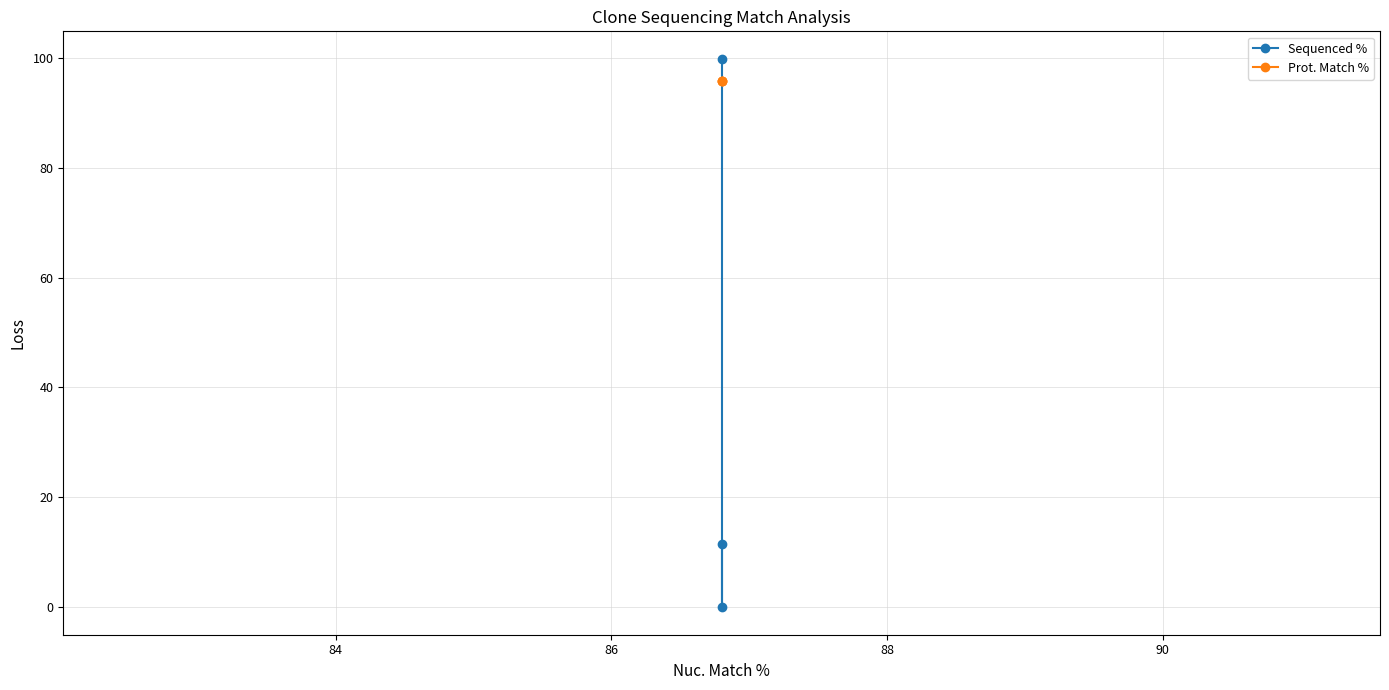

List the series in order of their peak value, lowest first.

Prot. Match %, Sequenced %